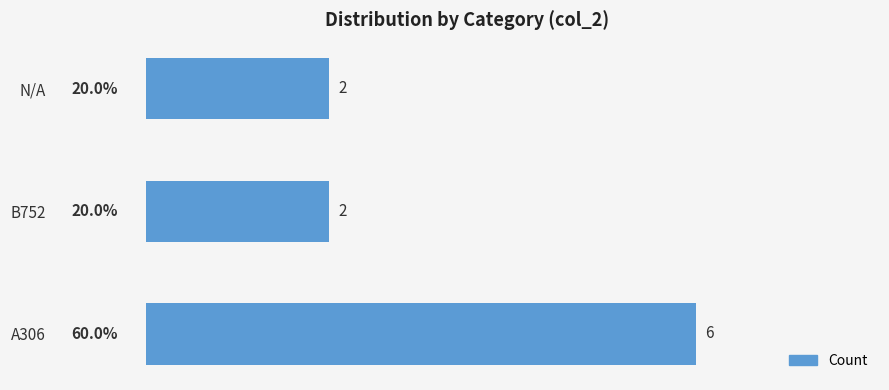

What is the maximum value shown in the chart?

6